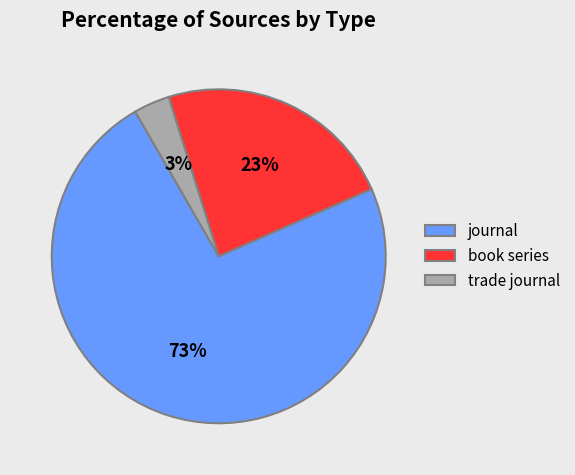

What is the majority slice?

journal